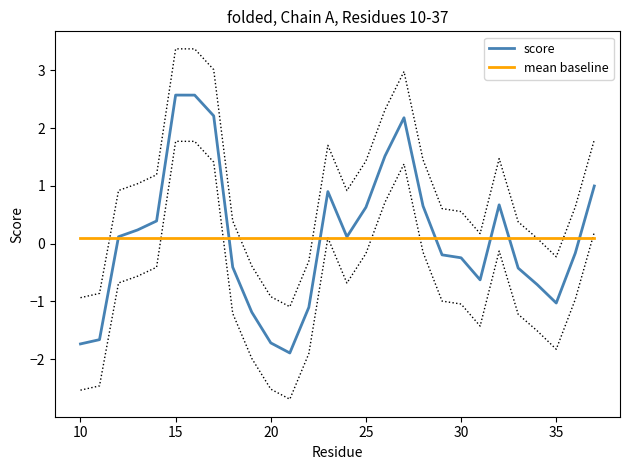

True or false: mean baseline has a value of 0.1 at 35.

True